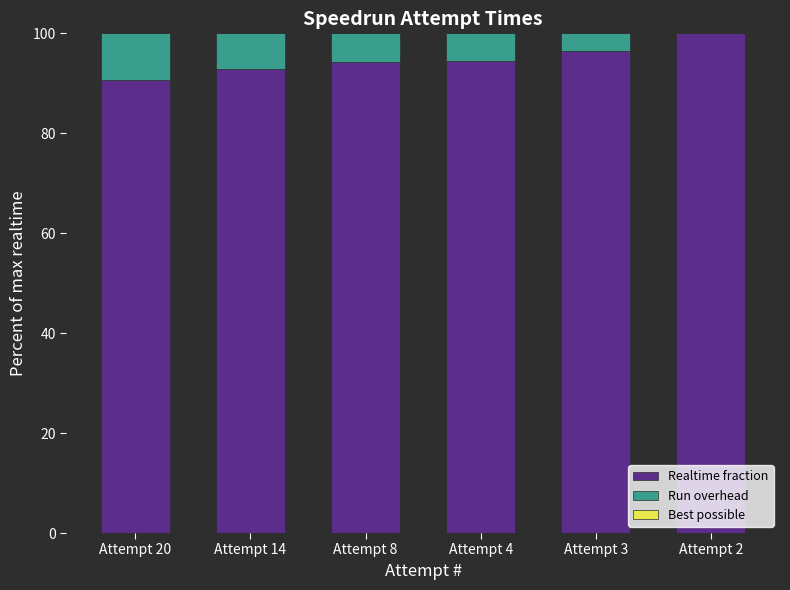

Are the bars grouped side by side (vs. stacked)?

No